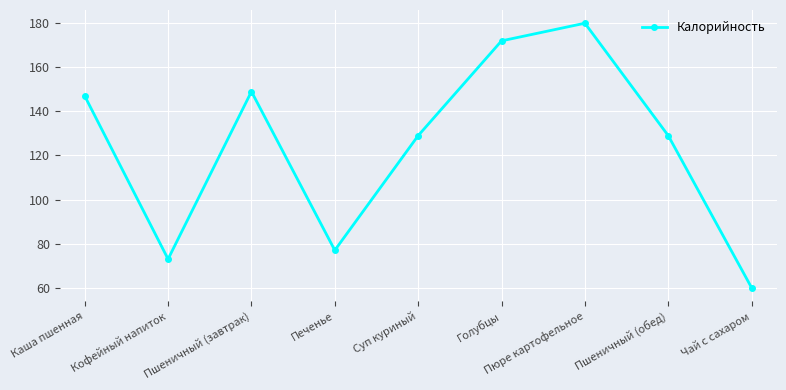

Approximately how many times larger is the value at Каша пшенная compared to Кофейный напиток?

2.0